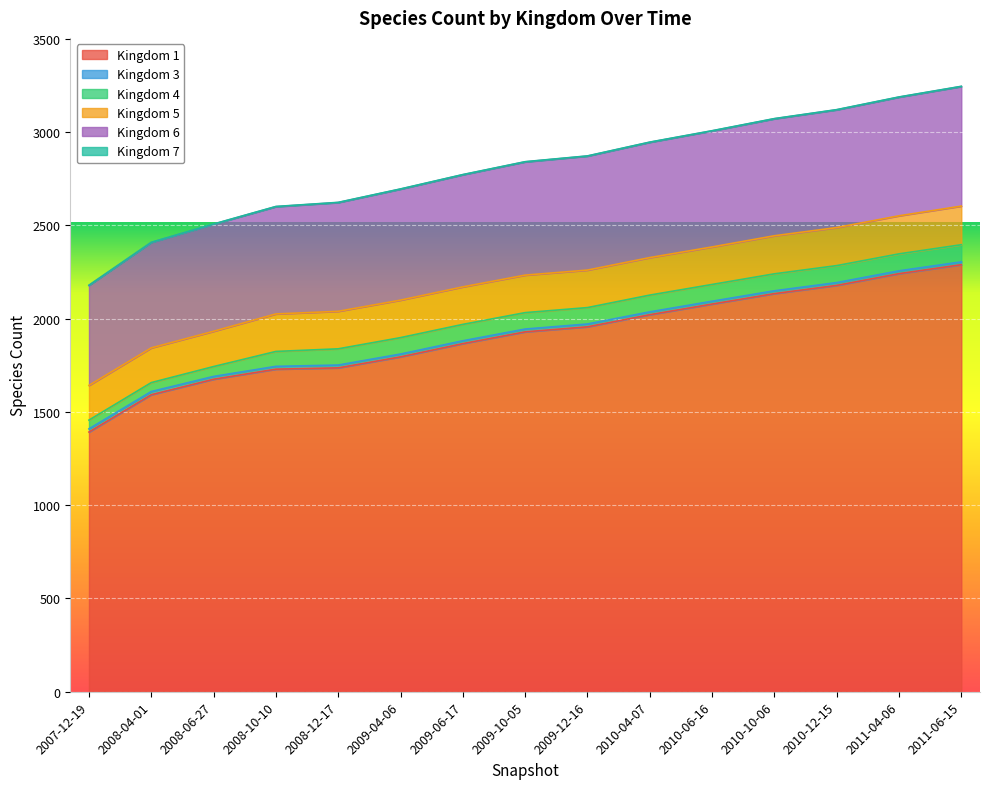

Which category has the lowest value in the Kingdom 1 series?

2007-12-19